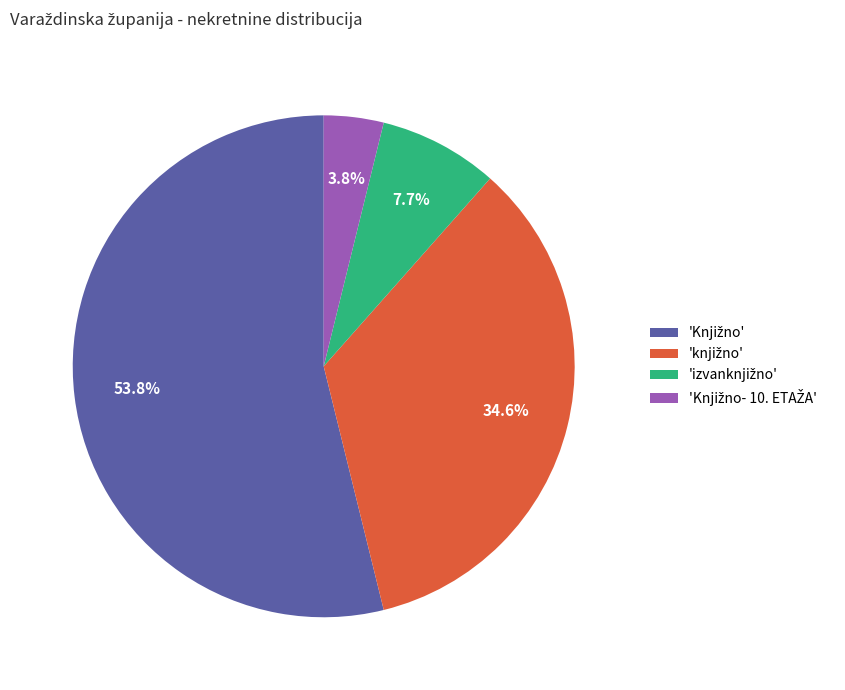

Count the number of slices in the pie.

4